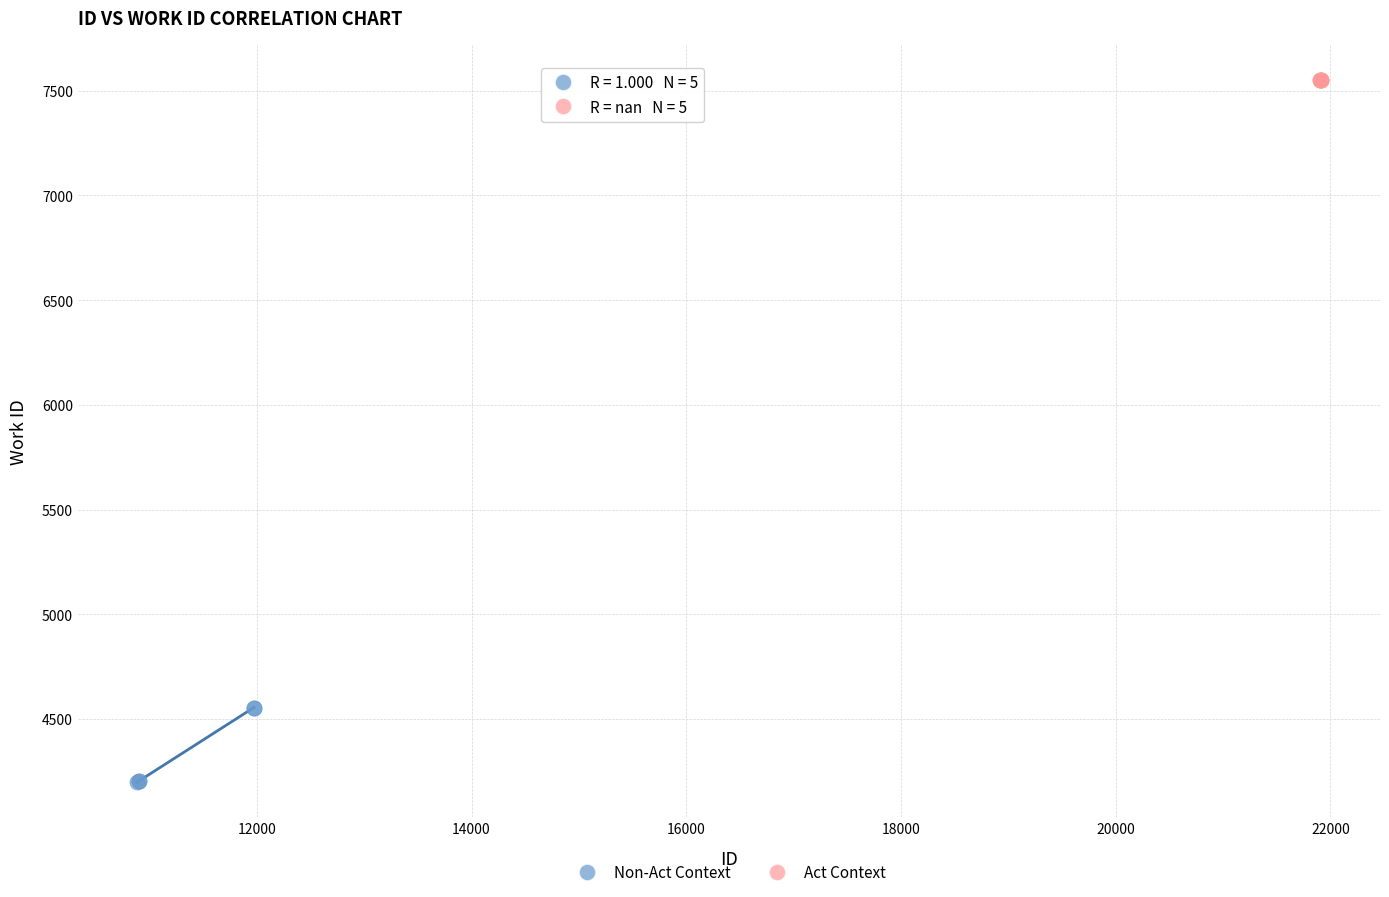

Which series reaches the maximum Y coordinate?

Act Context